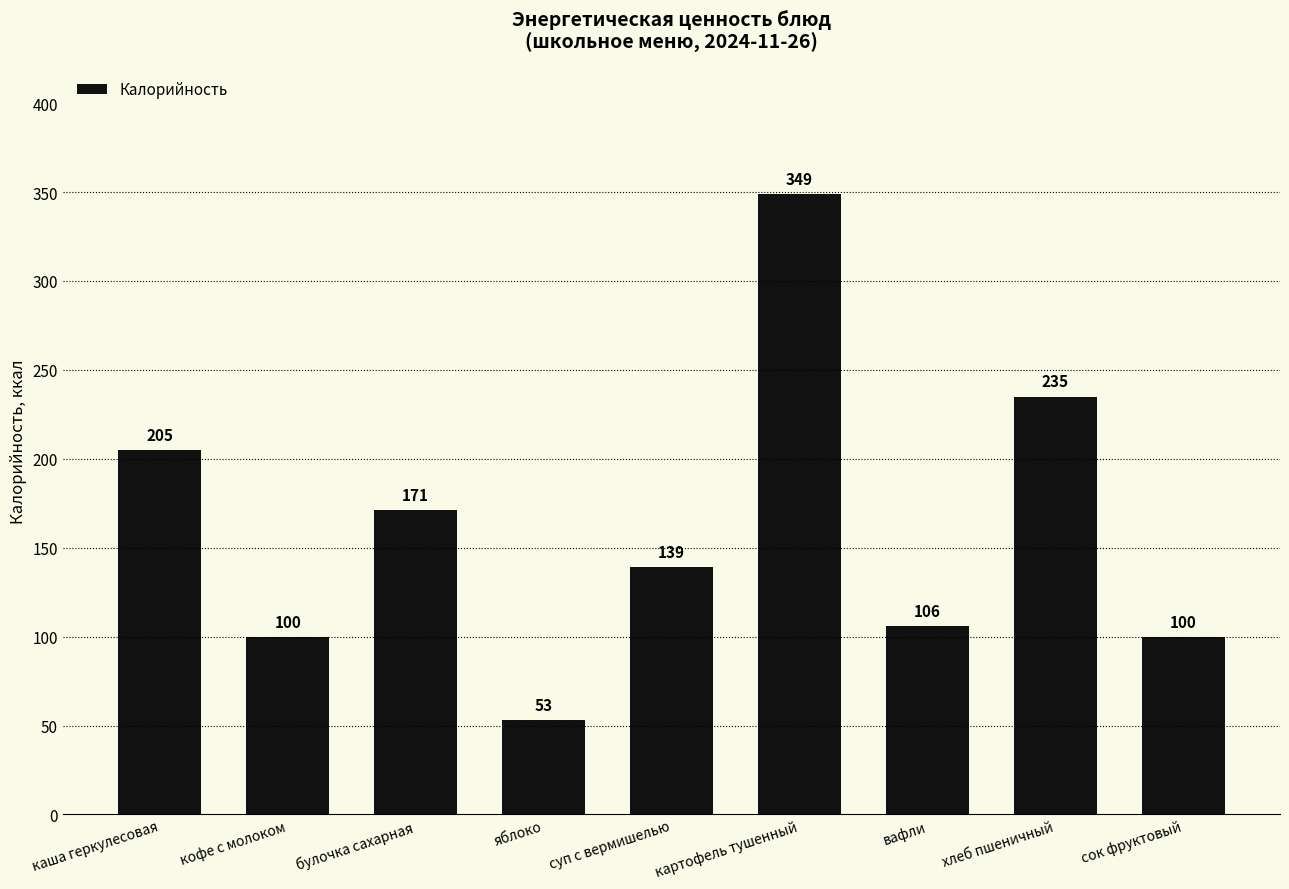

Is it true that the value at картофель тушенный is 143?

False